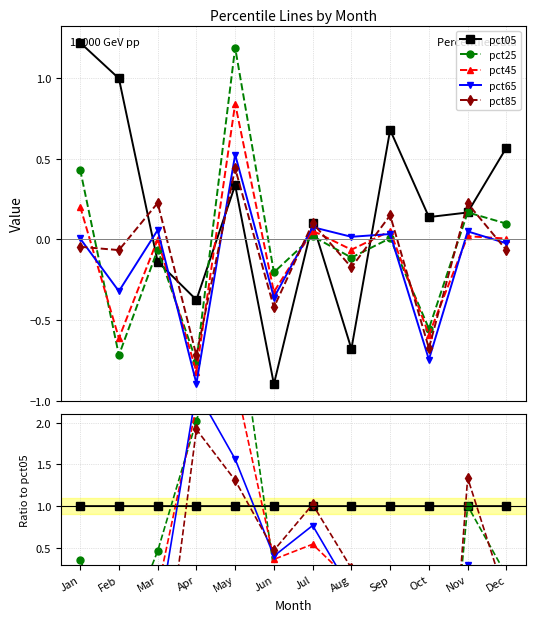

After their last crossing, which series has the higher values: pct85 or pct65?

pct65